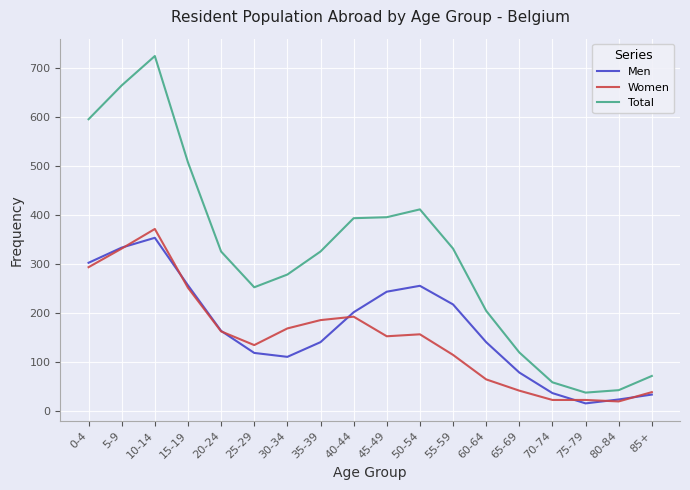

The Total series shows 817 at 0-4. True or false?

False